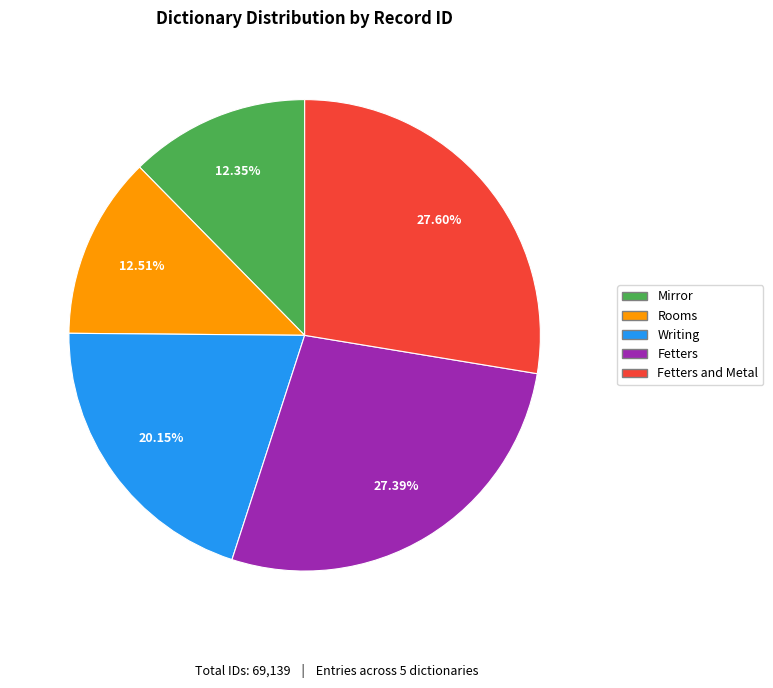

Is there any slice that represents more than half of the pie?

No